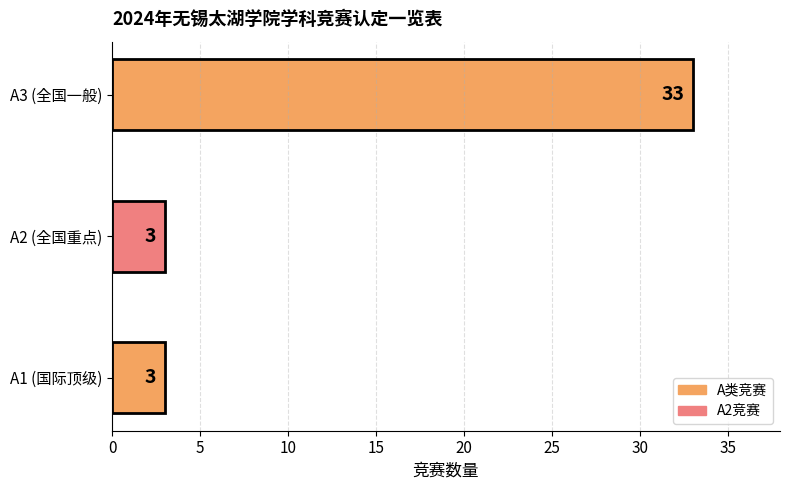

Between A1 (国际顶级) and A3 (全国一般), which is larger?

A3 (全国一般)